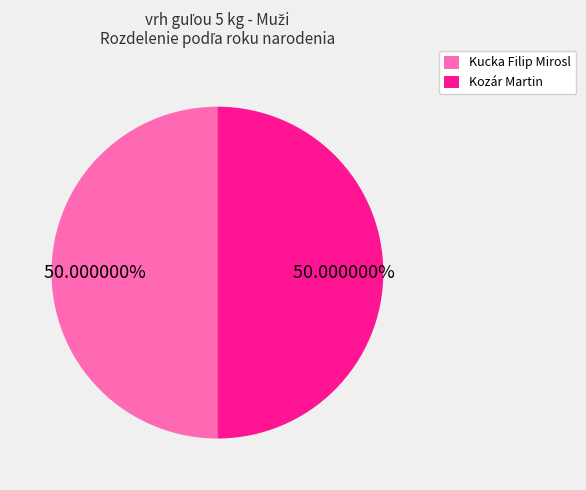

Is the sum of Kucka Filip Mirosl and Kozár Martin greater than half?

Yes